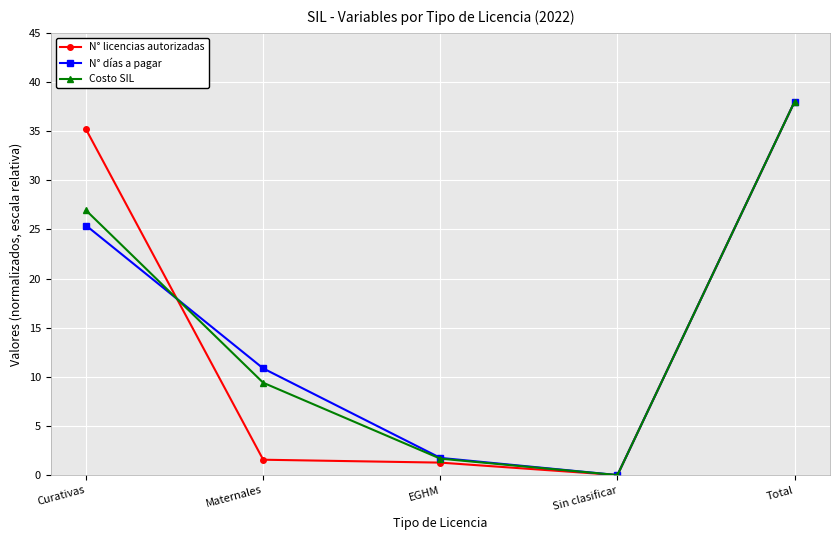

Reading left to right, extract all data points from this chart.

N° licencias autorizadas: 35.2	1.6	1.3	0.0	38.0
N° días a pagar: 25.4	10.9	1.7	0.0	38.0
Costo SIL: 26.9	9.4	1.7	0.0	38.0